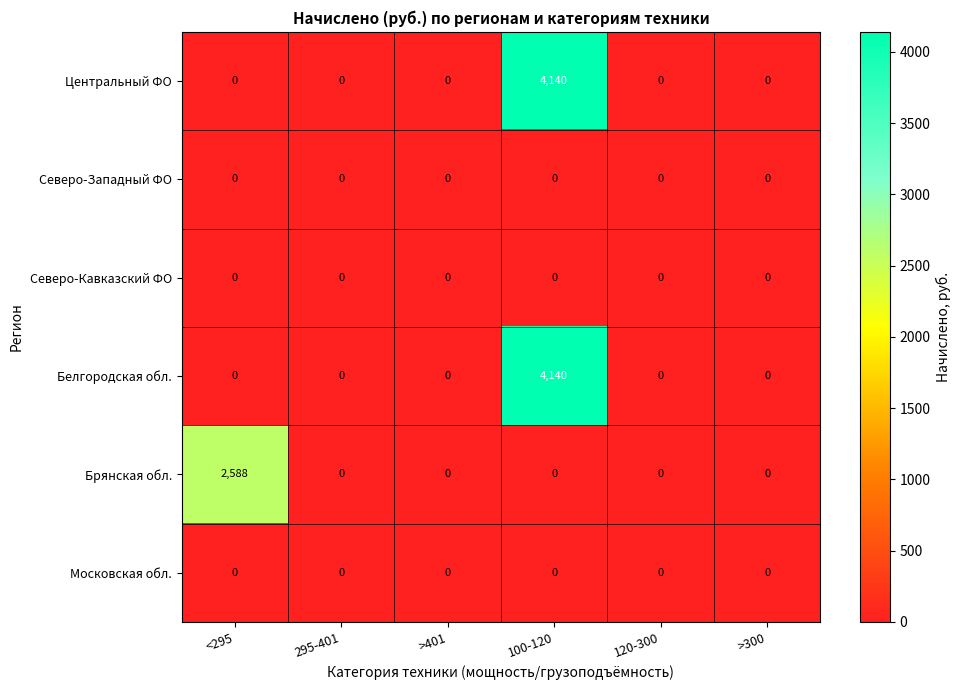

How many series are shown in this chart?

6